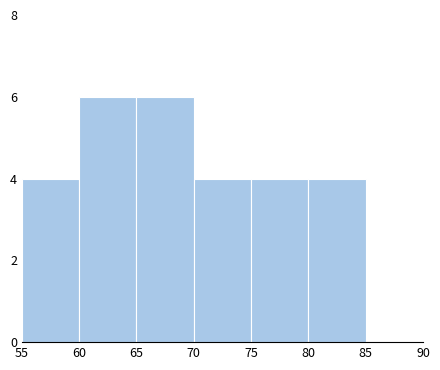

Reading left to right, list every bar in this chart as the range it spans on the x-axis followed by its height. The values are not printed on the chart, so give them approximately, as read against the axis.

55 to 60: 4
60 to 65: 6
65 to 70: 6
70 to 75: 4
75 to 80: 4
80 to 85: 4
85 to 90: 0